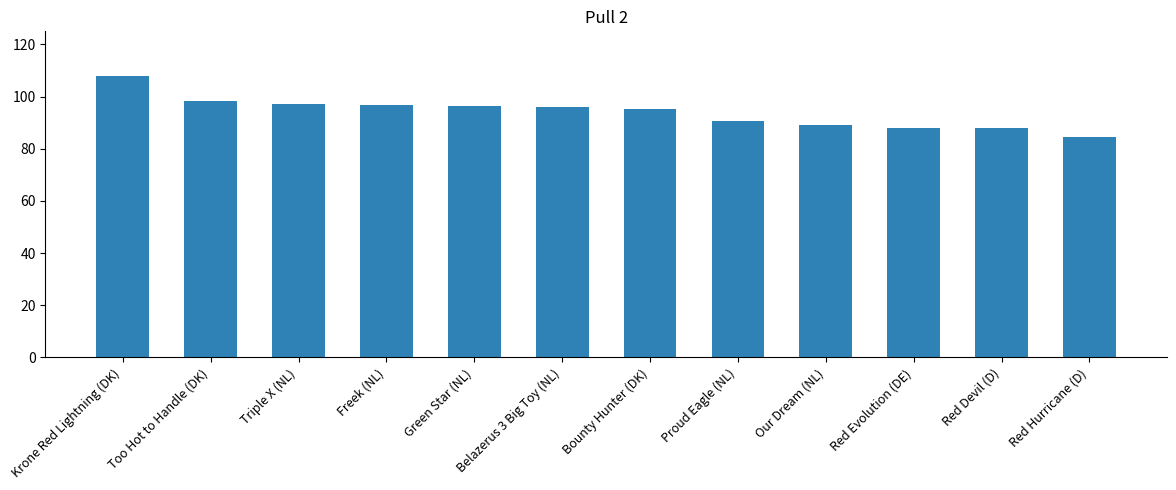

Which has a higher value, Bounty Hunter (DK) or Proud Eagle (NL)?

Bounty Hunter (DK)